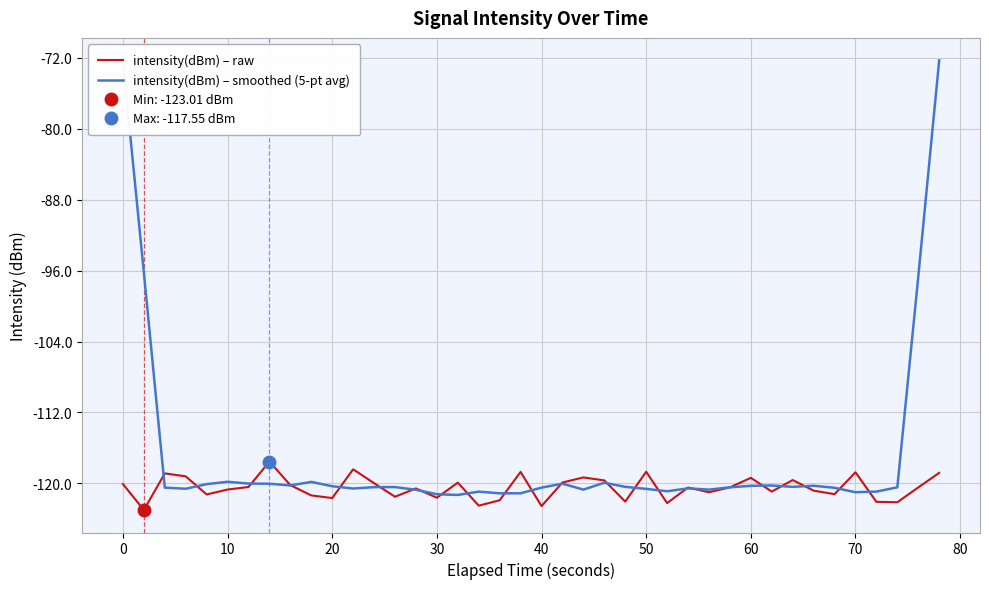

Is the value of intensity(dBm) – raw at 70 greater than the value of intensity(dBm) – smoothed (5-pt avg) at 70?

Yes